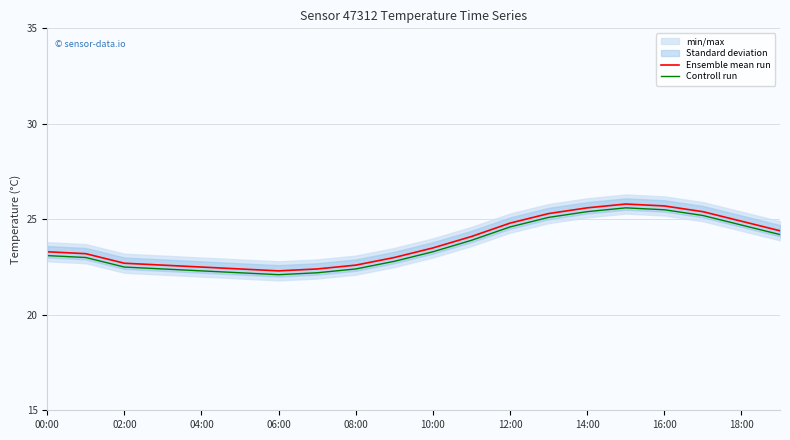

Where does the Controll run series first go above 23?

00:00